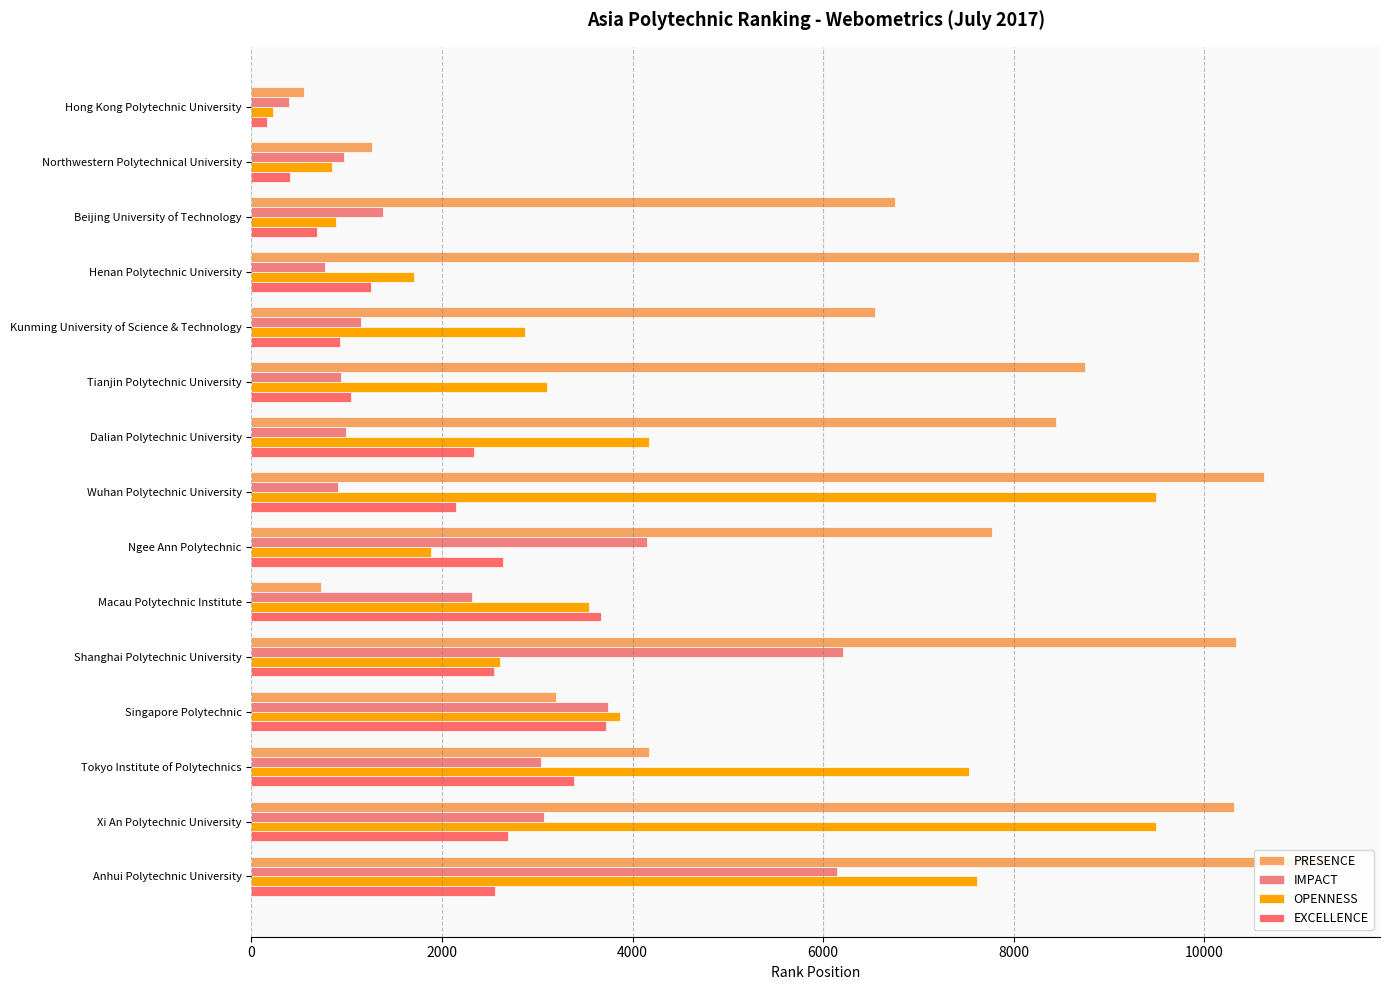

What is the minimum value for PRESENCE?

555